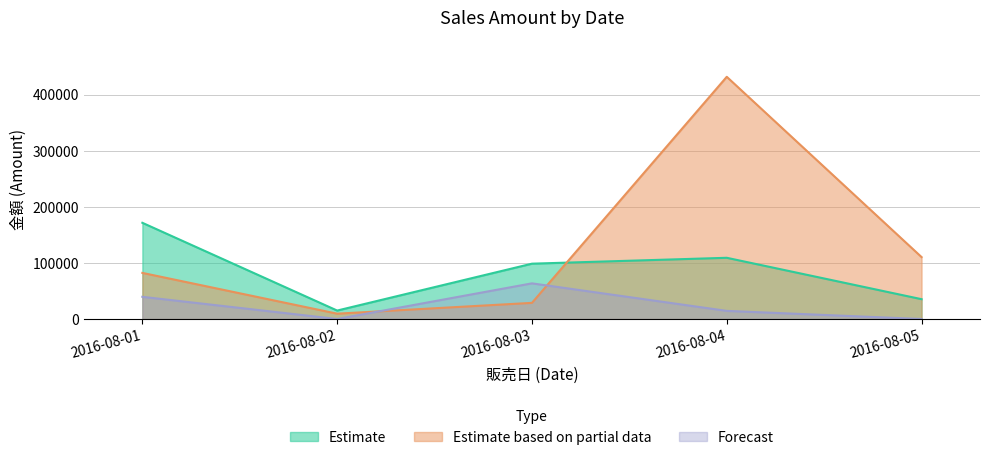

Between 2016-08-04 and 2016-08-05, which series saw the biggest shift?

Estimate based on partial data